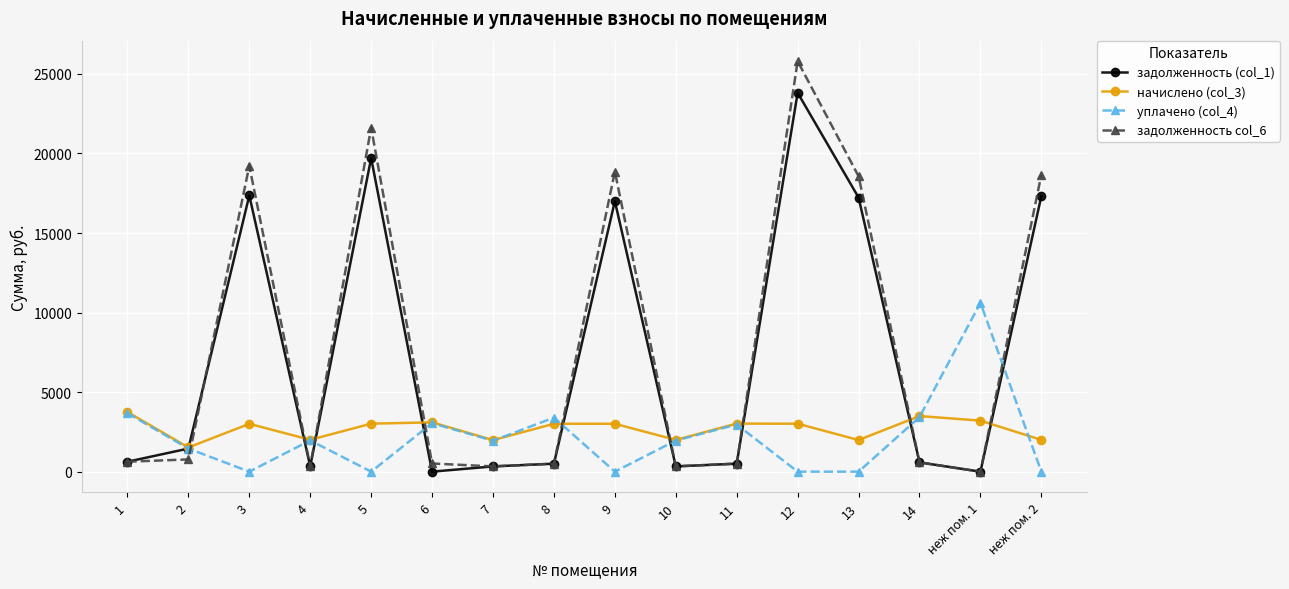

At which category does задолженность (col_1) reach its first local peak?

3